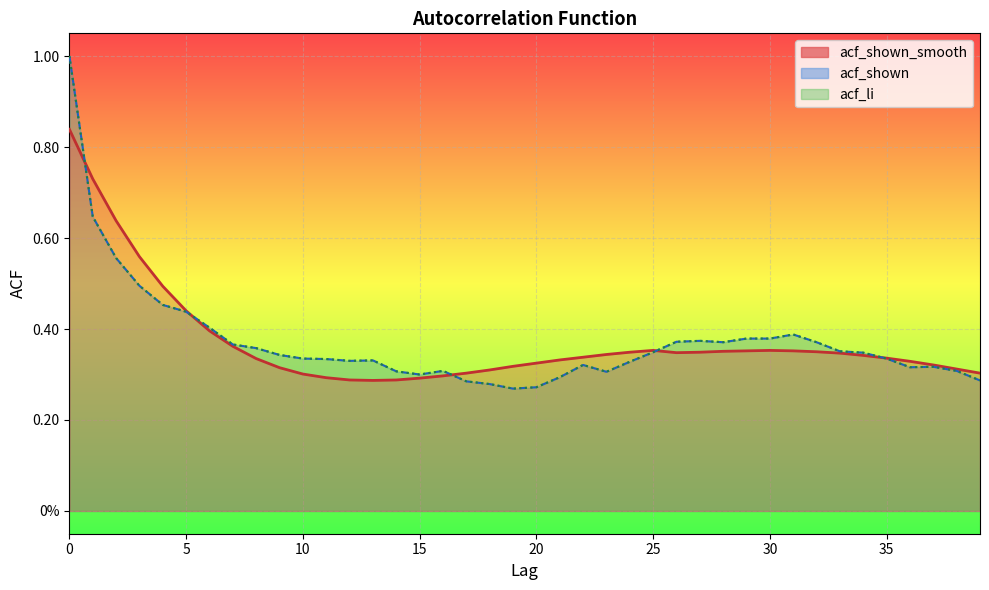

What is the difference between the second highest and minimum values in the acf_shown series?

0.4